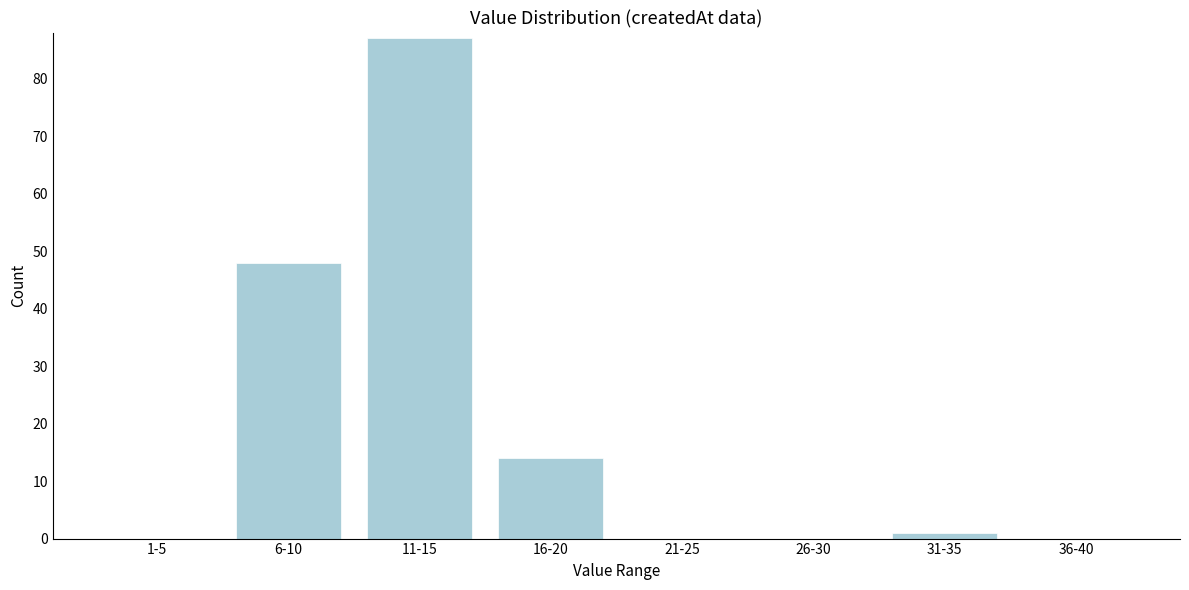

Reading right to left, transcribe all the data shown in this chart.

36-40=0	31-35=1	26-30=0	21-25=0	16-20=14	11-15=87	6-10=48	1-5=0